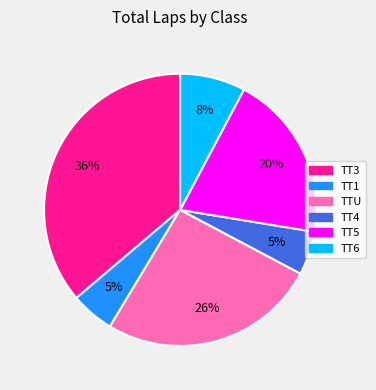

To the nearest percent, what is the average slice percentage?

17%